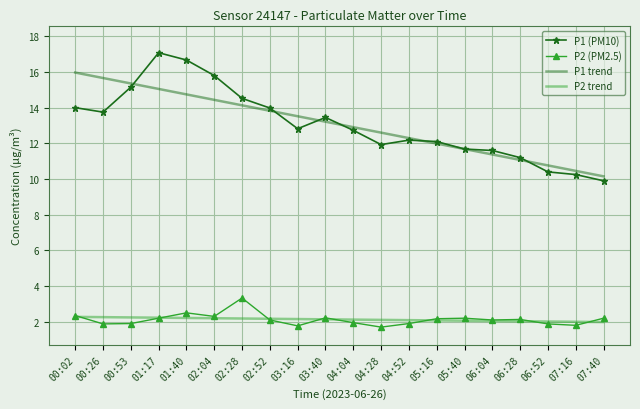

True or false: P2 trend and P1 (PM10) cross at least once.

False